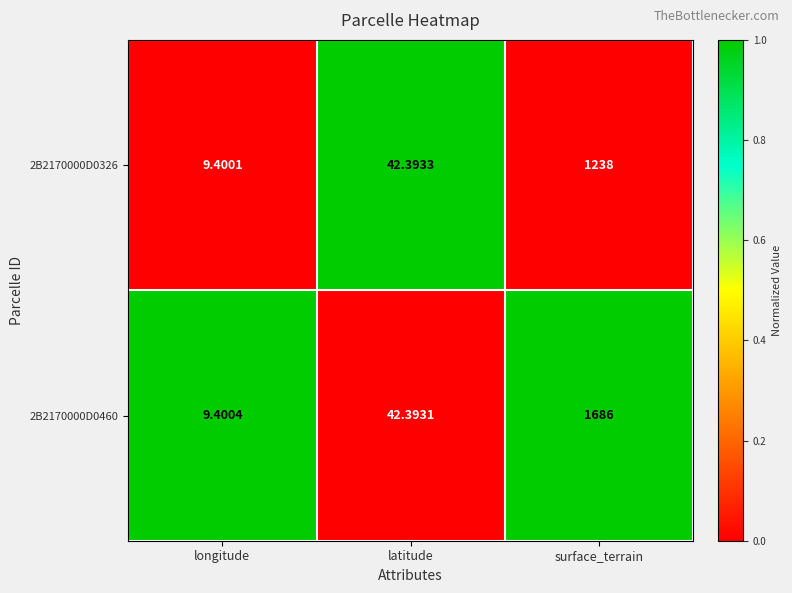

Between longitude and surface_terrain, which series saw the biggest shift?

2B2170000D0460